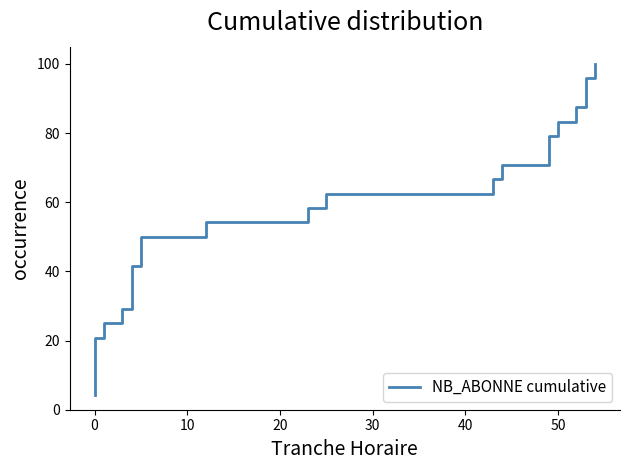

What is the sum of all values?

1250.0